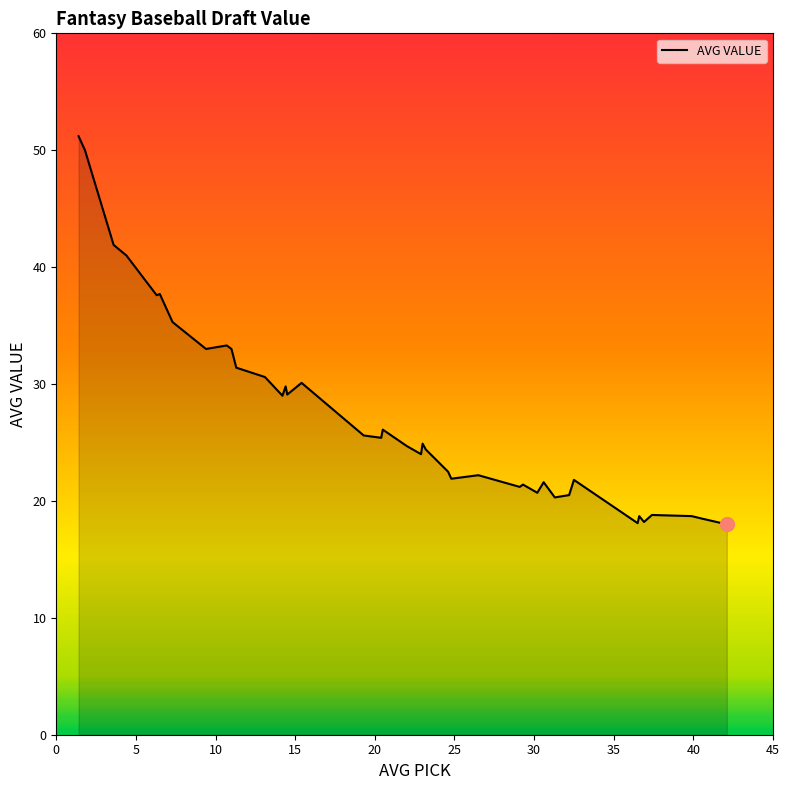

What is the sum of all values?

1092.2